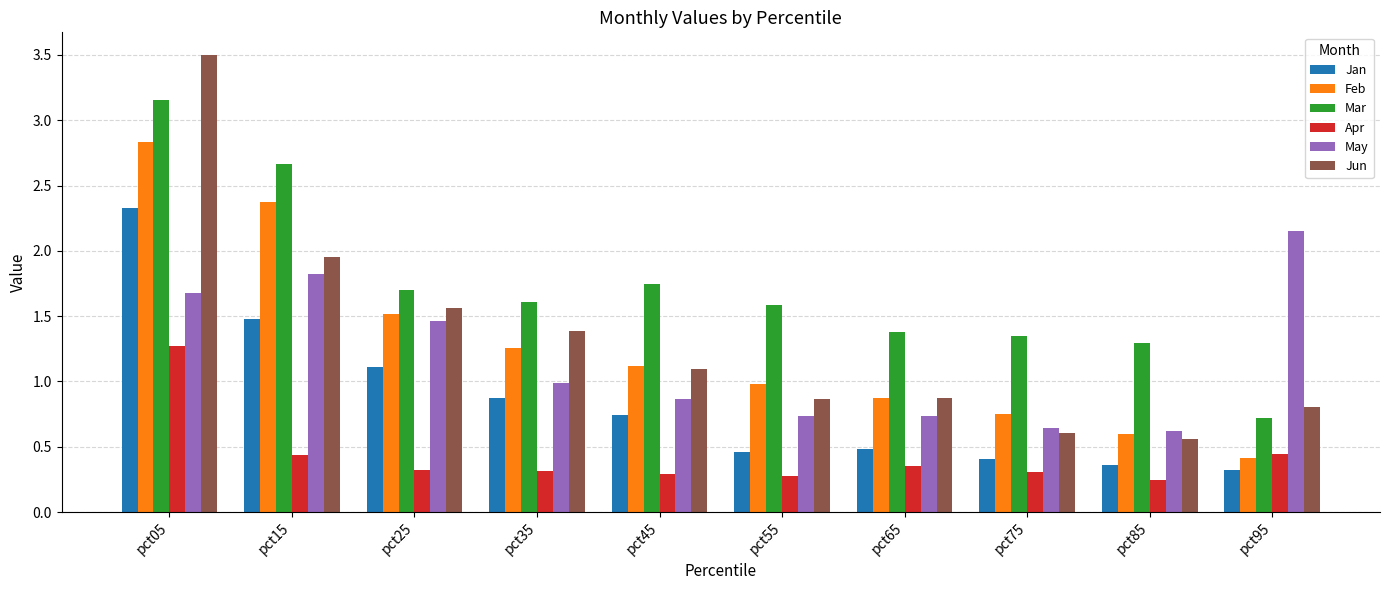

What is the sum of all May values?

11.7